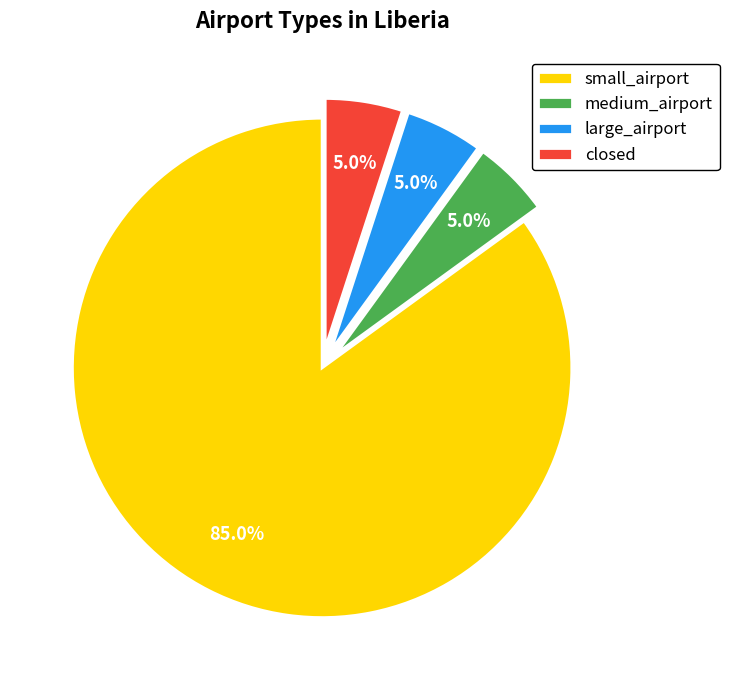

Count the number of slices in the pie.

4